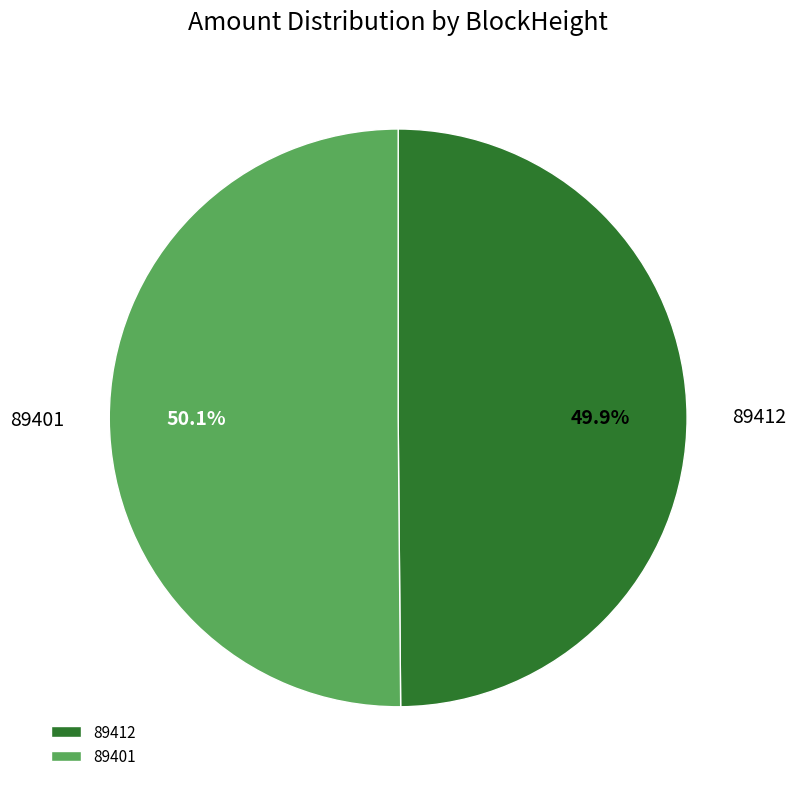

Approximately how many times larger is the value at 89401 compared to 89412?

1.0